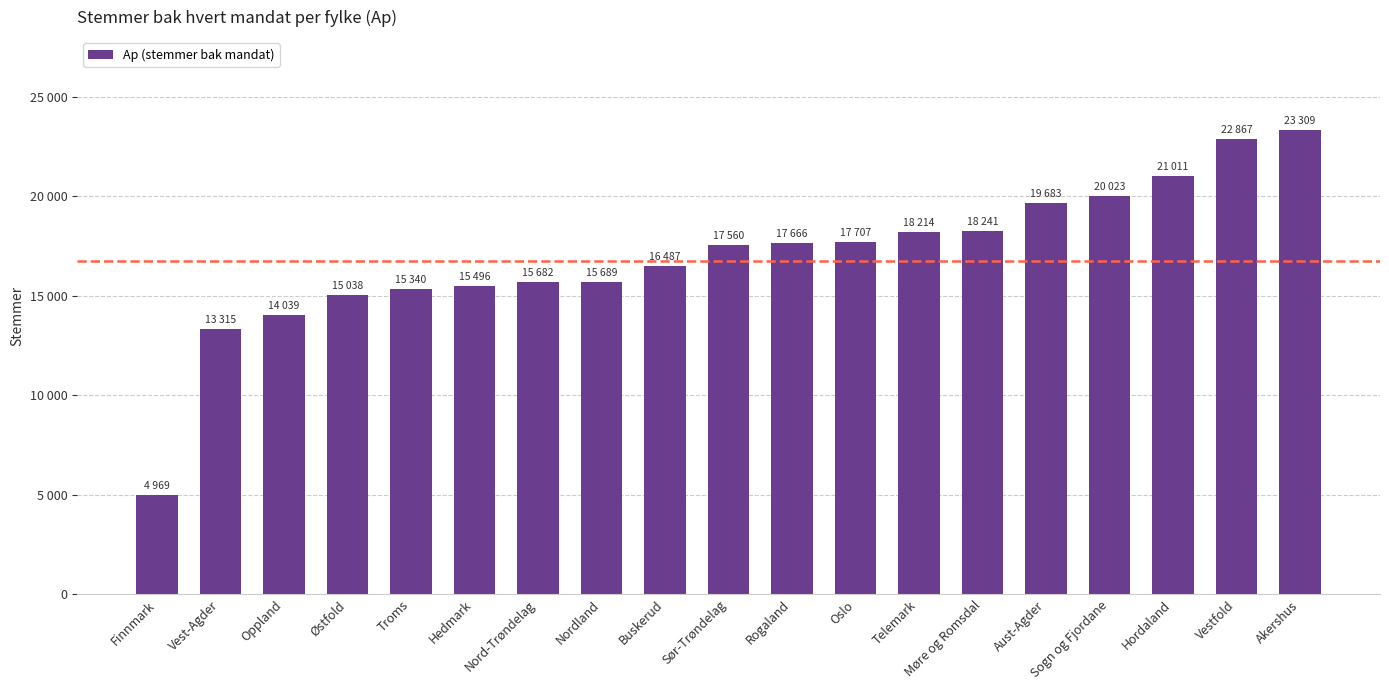

Rank the categories by value from lowest to highest.

Finnmark, Vest-Agder, Oppland, Østfold, Troms, Hedmark, Nord-Trøndelag, Nordland, Buskerud, Sør-Trøndelag, Rogaland, Oslo, Telemark, Møre og Romsdal, Aust-Agder, Sogn og Fjordane, Hordaland, Vestfold, Akershus